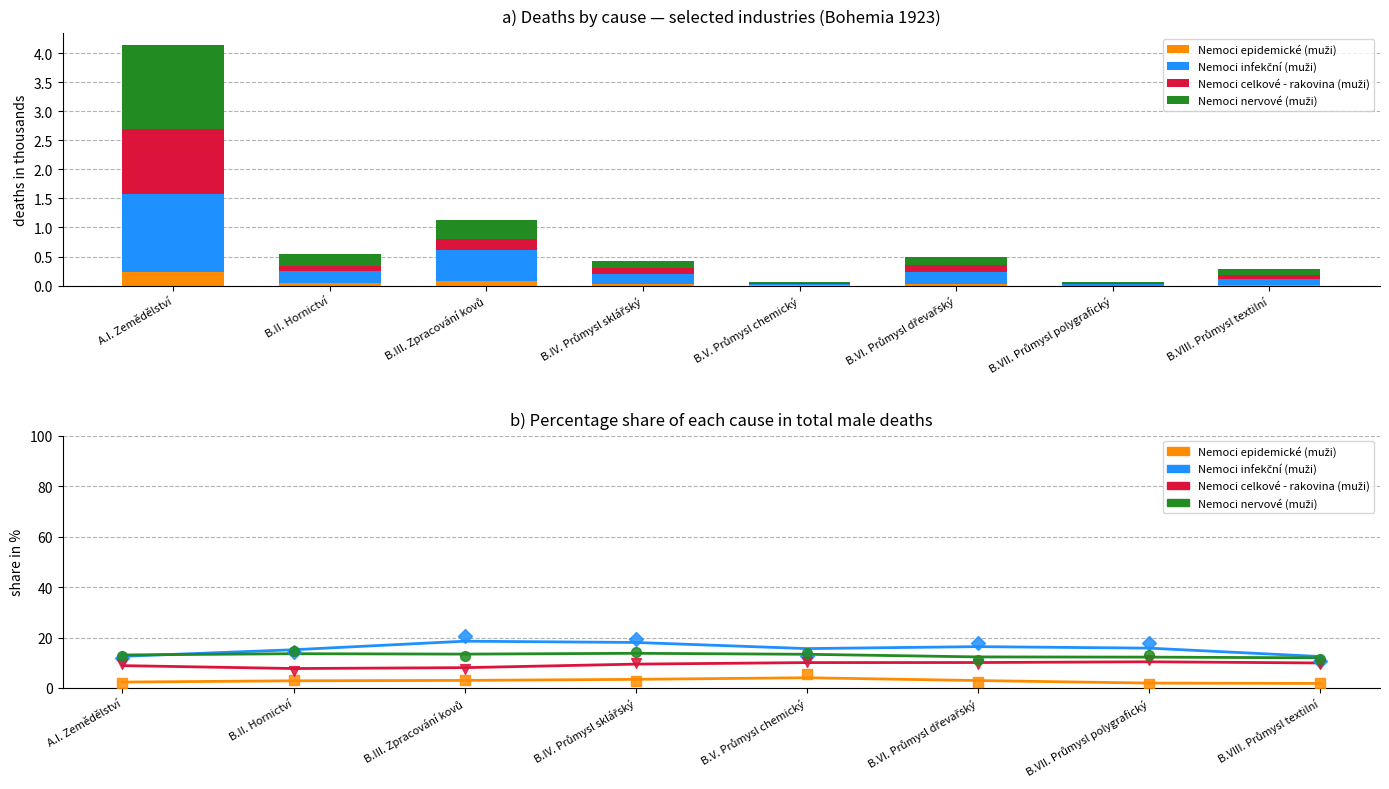

Which series has the largest total across all categories?

Nemoci infekční (muži)